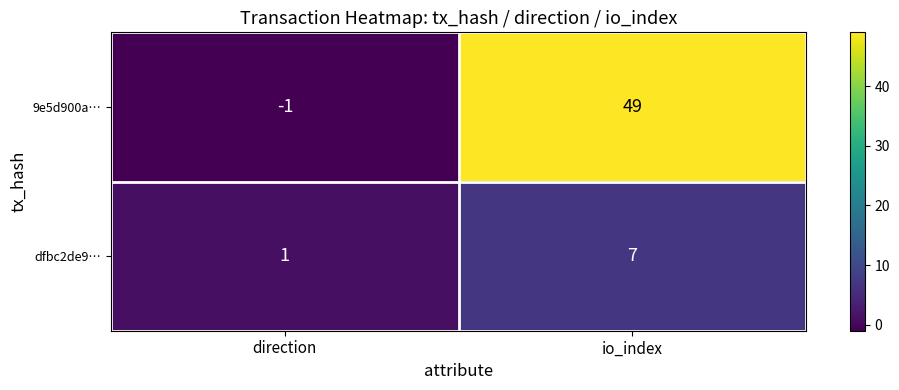

What is the sum of the dfbc2de9… values at direction and io_index?

8